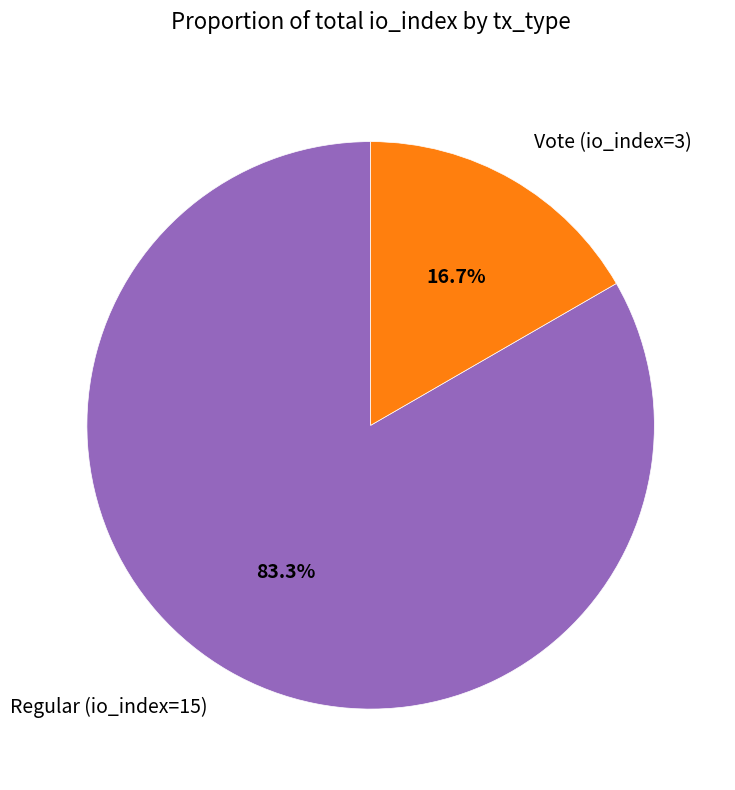

What percentage is the Regular (io_index=15) slice, to the nearest percent?

83%